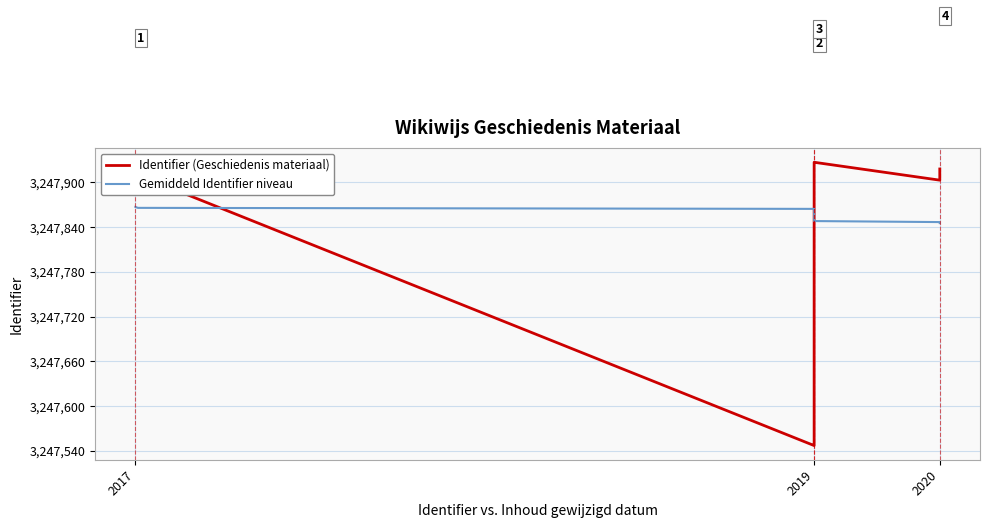

What are all the series names shown in the legend?

Identifier (Geschiedenis materiaal), Gemiddeld Identifier niveau